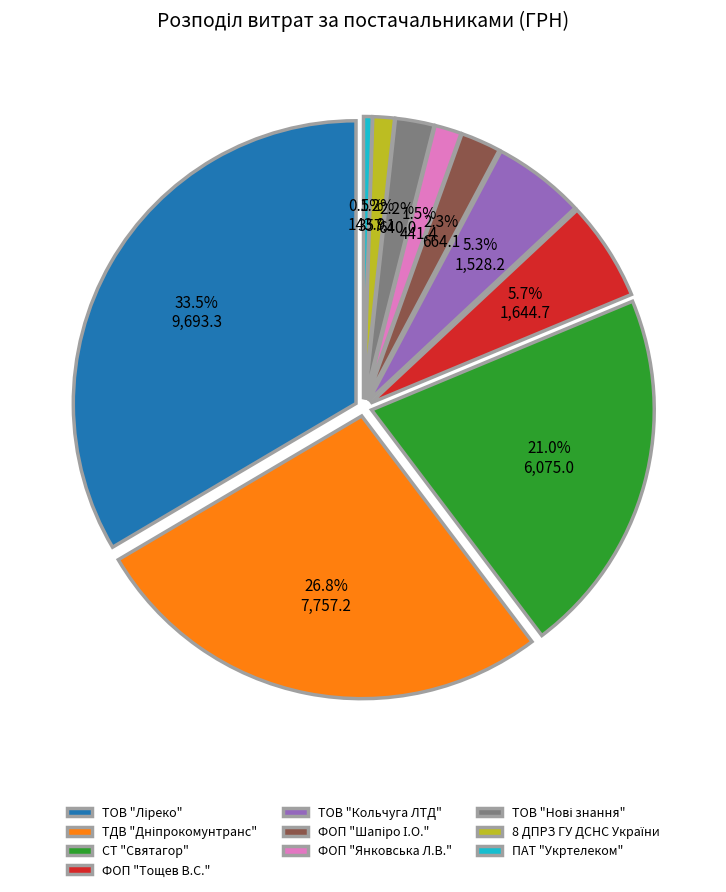

To the nearest percent, what portion does СТ "Святагор" represent?

21%